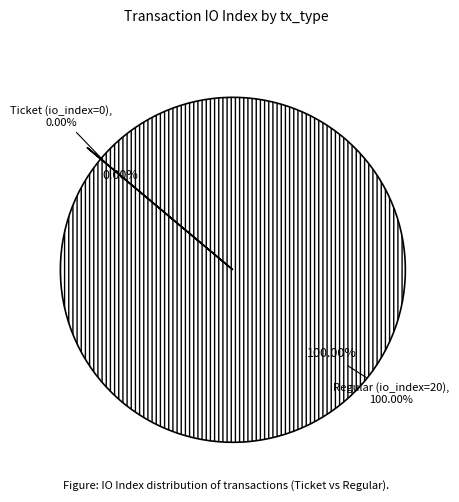

To the nearest percent, what is the average slice percentage?

50%